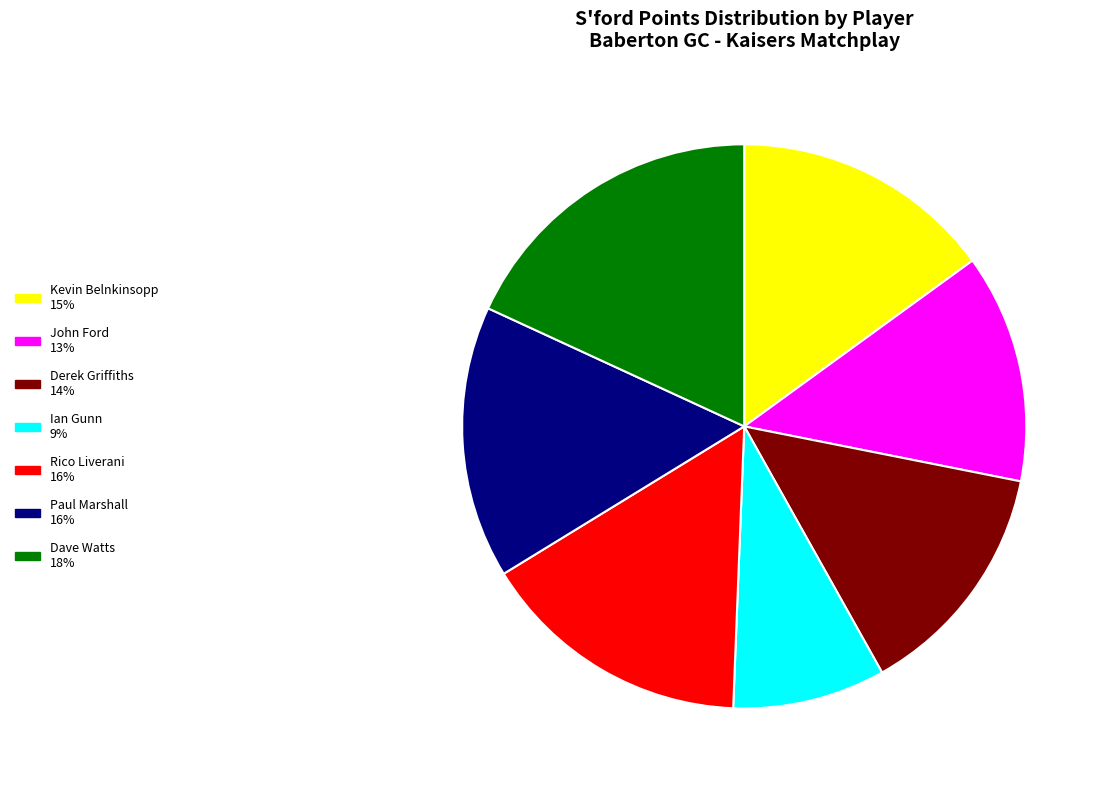

Is the sum of Rico Liverani and John Ford greater than half?

No